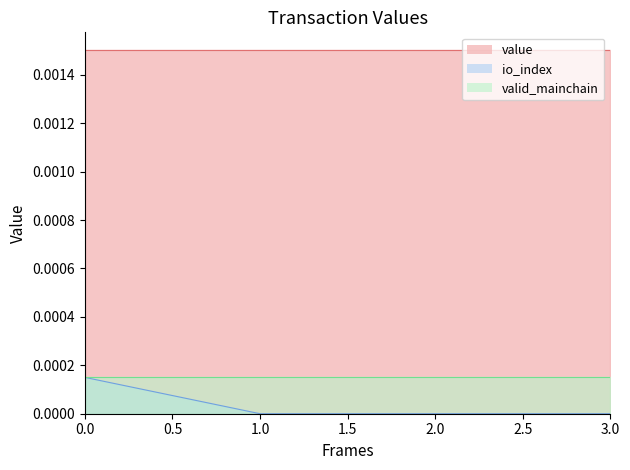

Which series has the largest total across all categories?

value line